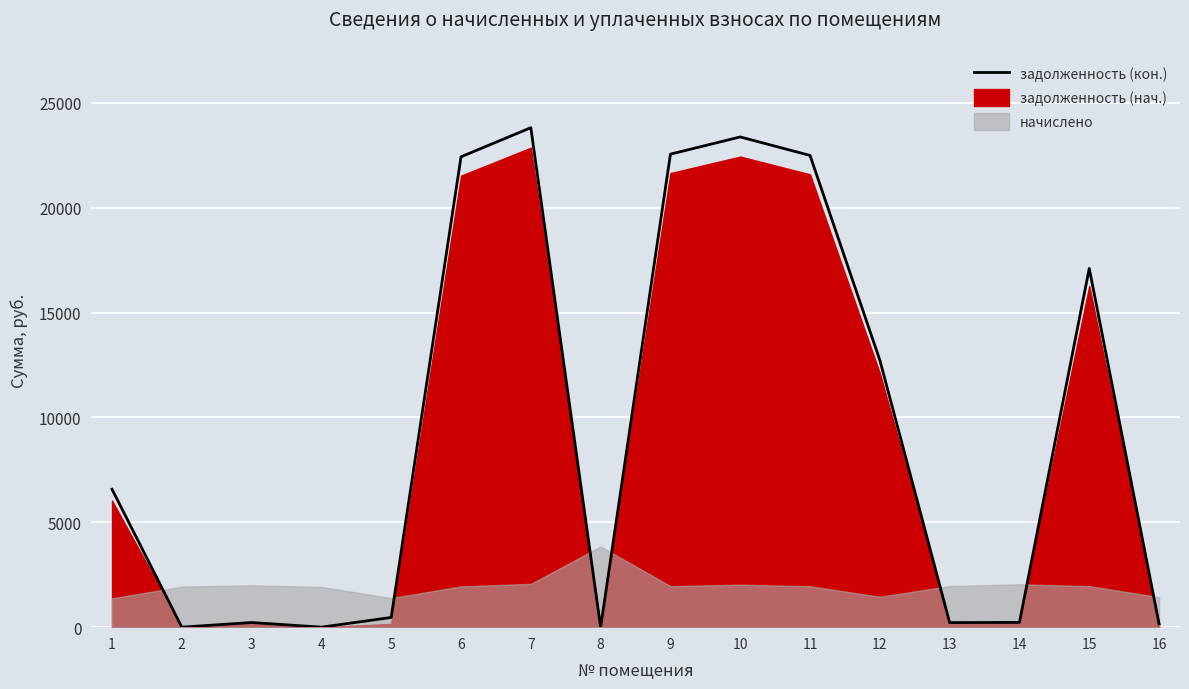

What is the difference between the maximum and minimum values?

23817.7